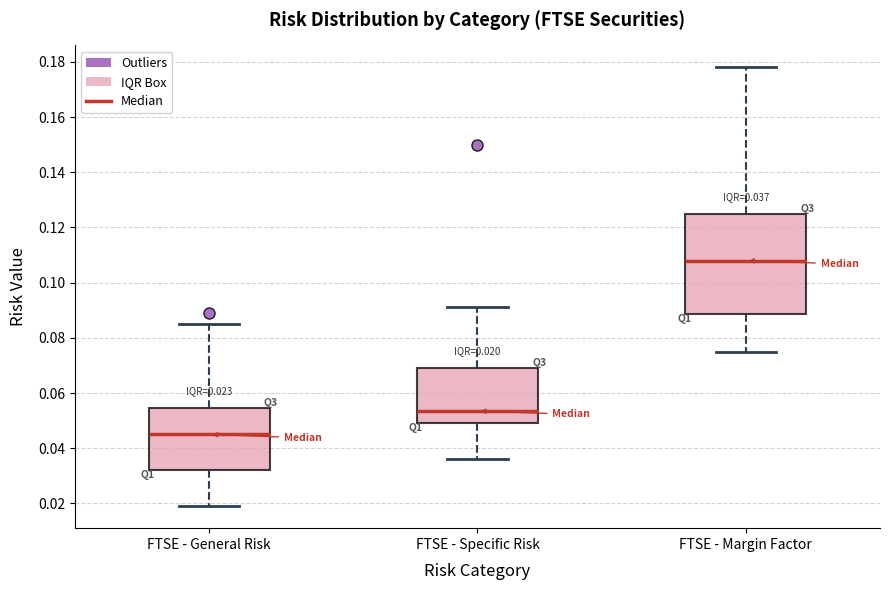

Which box's median line is the highest?

FTSE - Margin Factor